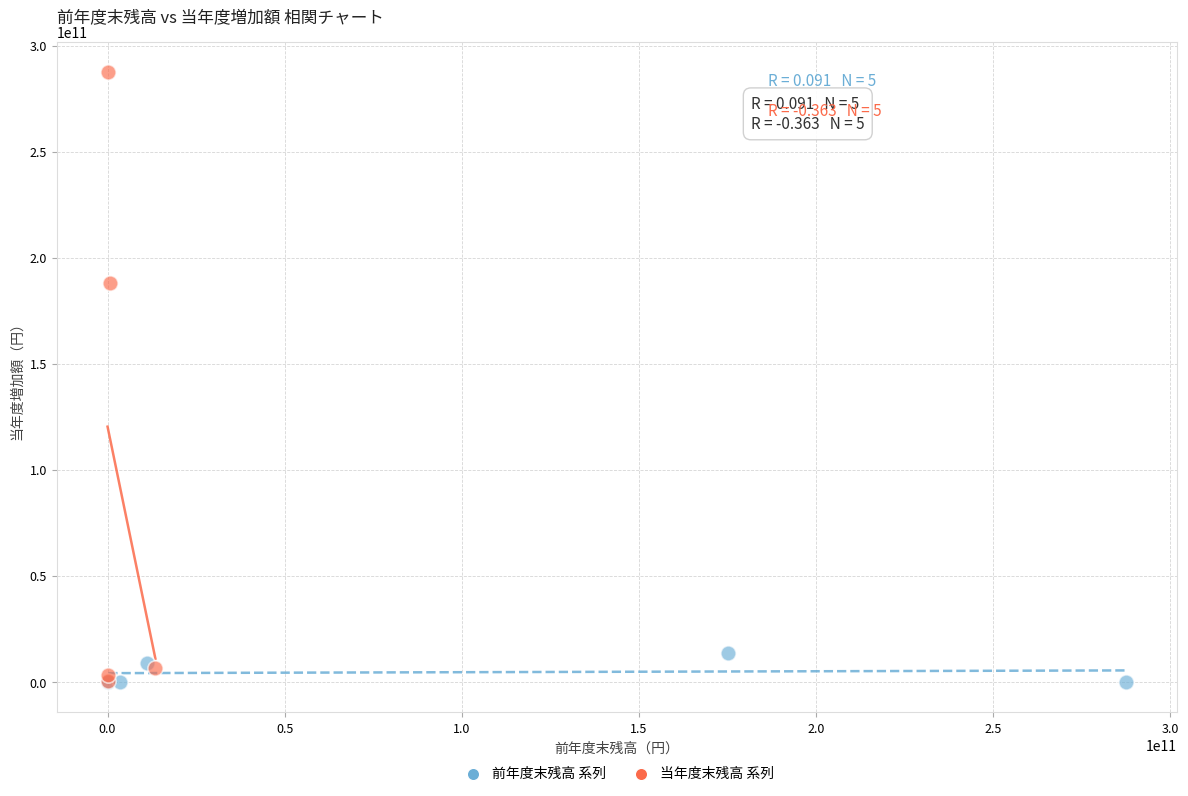

Which series contains the highest Y value?

当年度末残高 系列